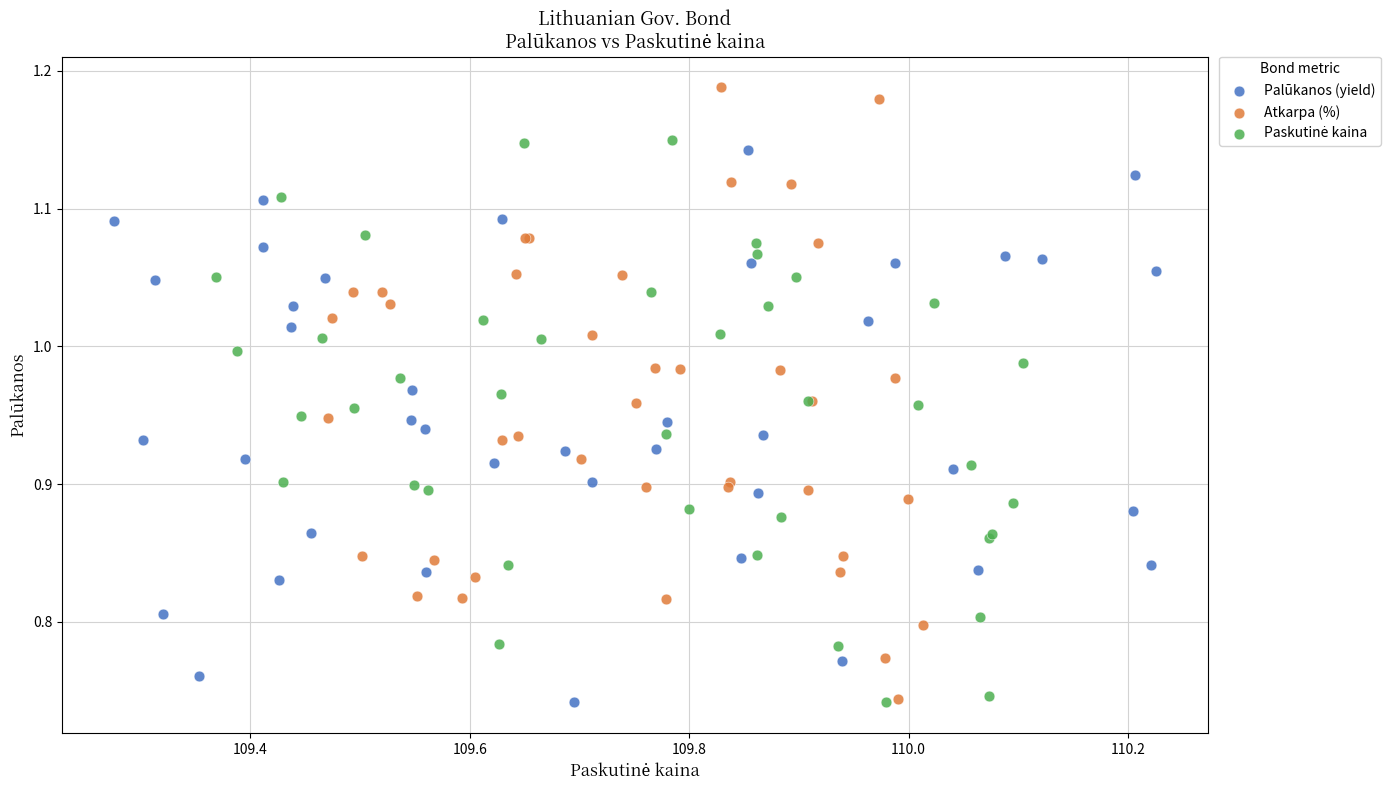

Which series has the largest Y range (max minus min)?

Atkarpa (%)